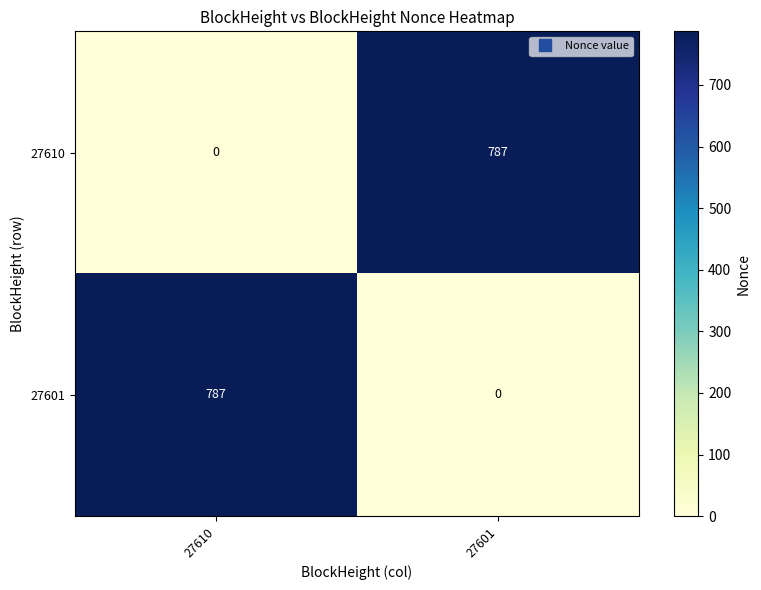

What is the difference between the 27610 values at 27610 and 27601?

787